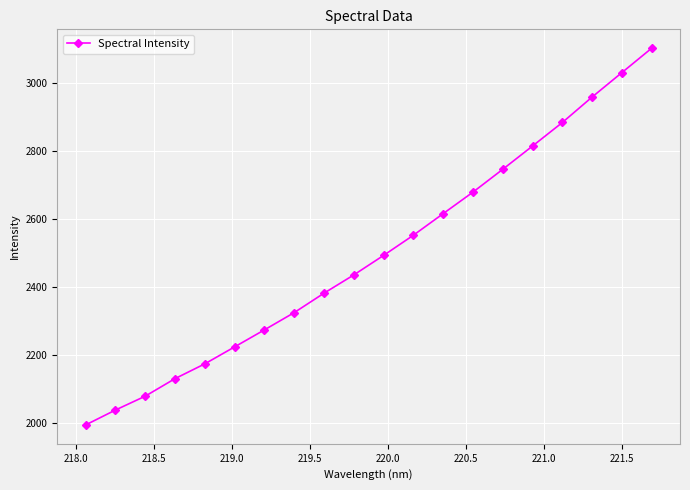

What is the greatest value displayed?

3101.7